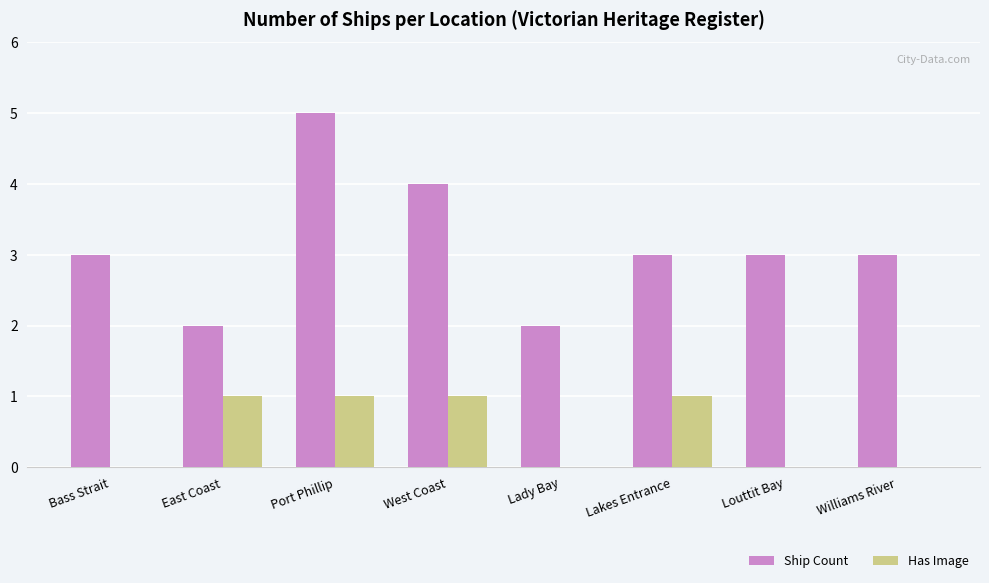

The Has Image series shows 0 at Bass Strait. True or false?

True